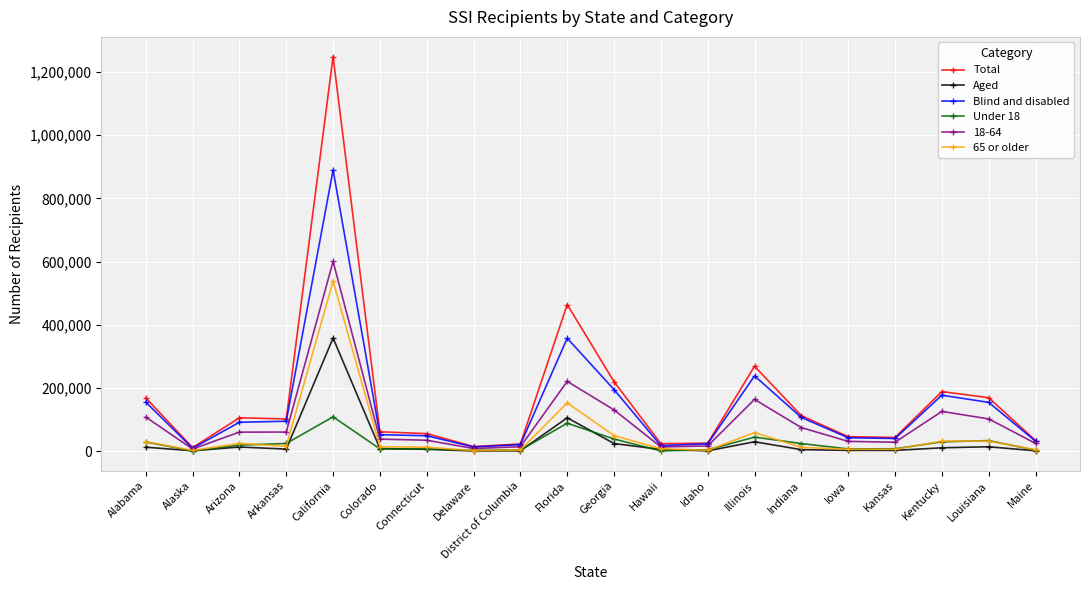

True or false: 65 or older has a value of 708718 at California.

False